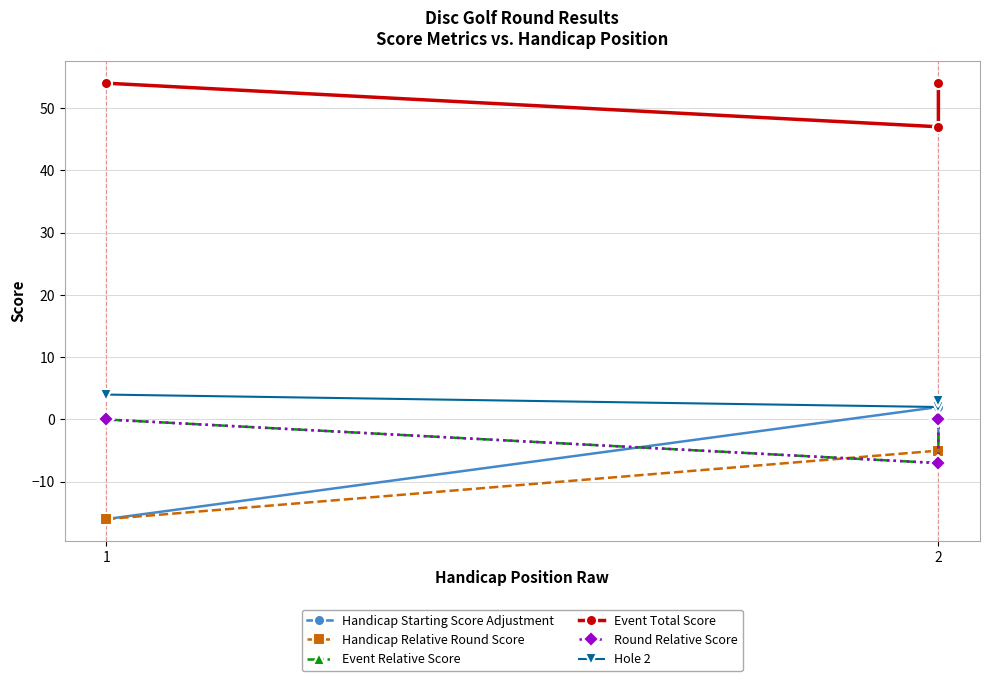

The Round Relative Score series shows -11 at 2. True or false?

False